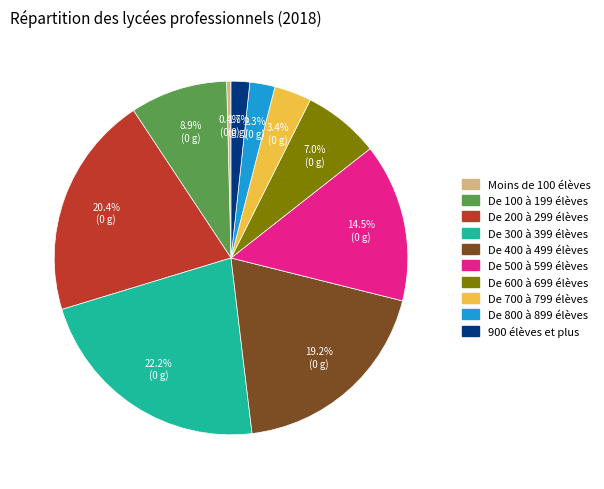

True or false: De 300 à 399 élèves accounts for 22% of the total.

True